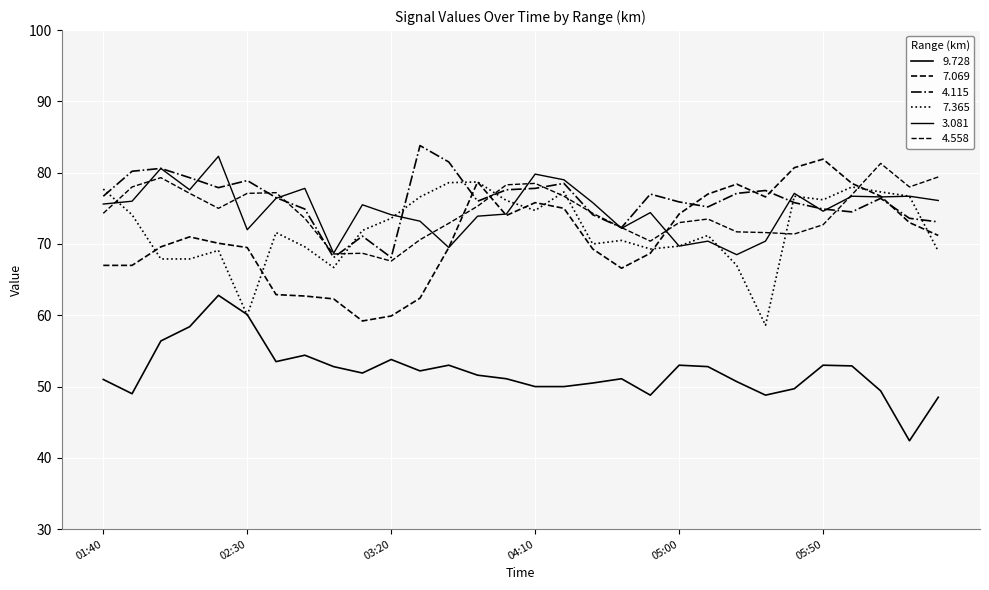

How many intersections are there between 3.081 and 7.069?

3